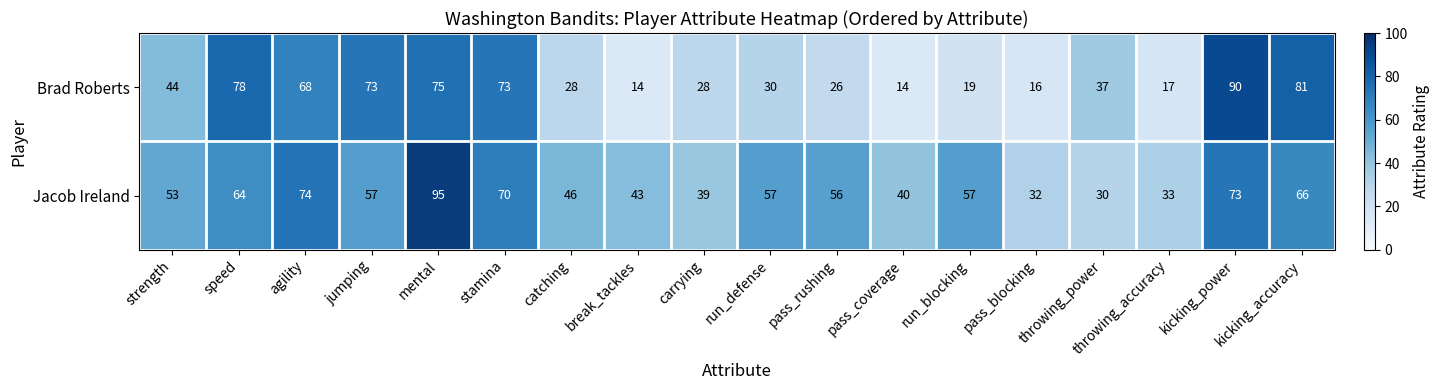

What is the spread (max minus min) of values at run_defense?

27